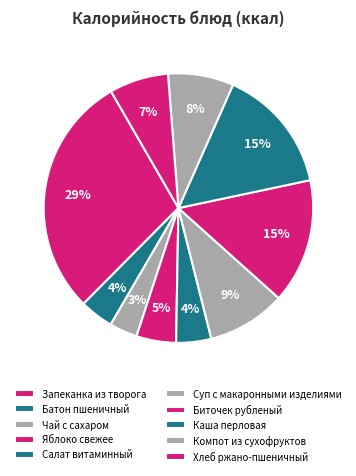

How many slices are in this pie chart?

10